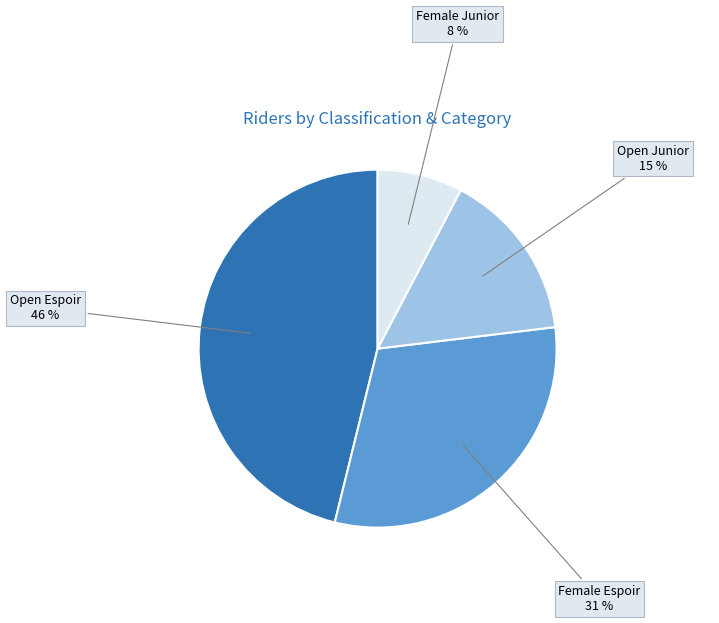

Is there any slice that represents more than half of the pie?

No